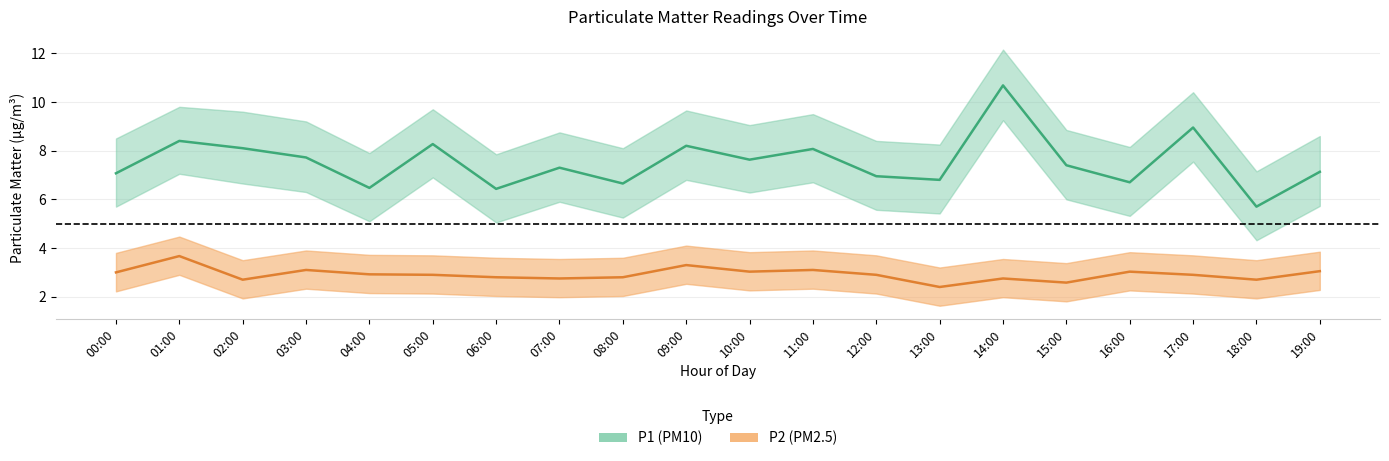

Rank the series at 05:00 from lowest to highest value.

P2_lower, P2, P2_upper, P1_lower, P1, P1_upper